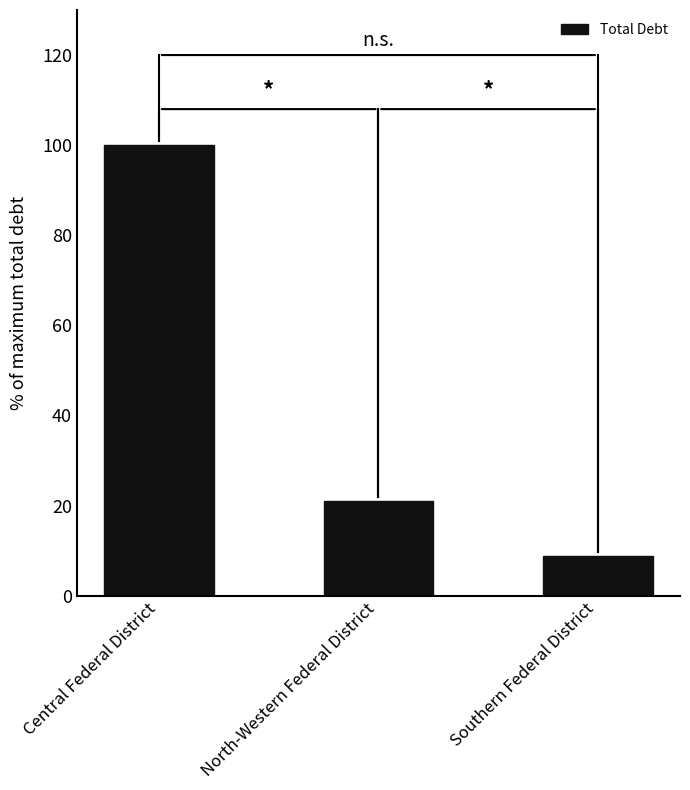

What is the average value?

43.2